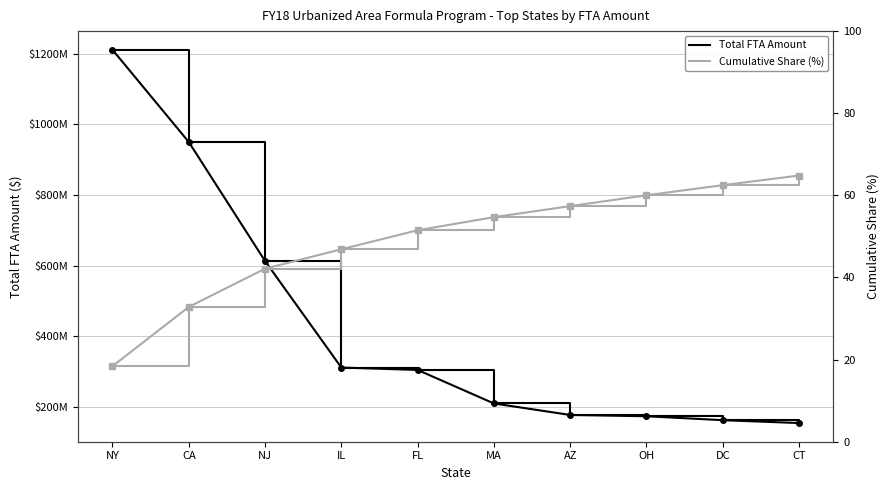

True or false: Total FTA Amount and Cumulative Share (%) cross at least once.

False